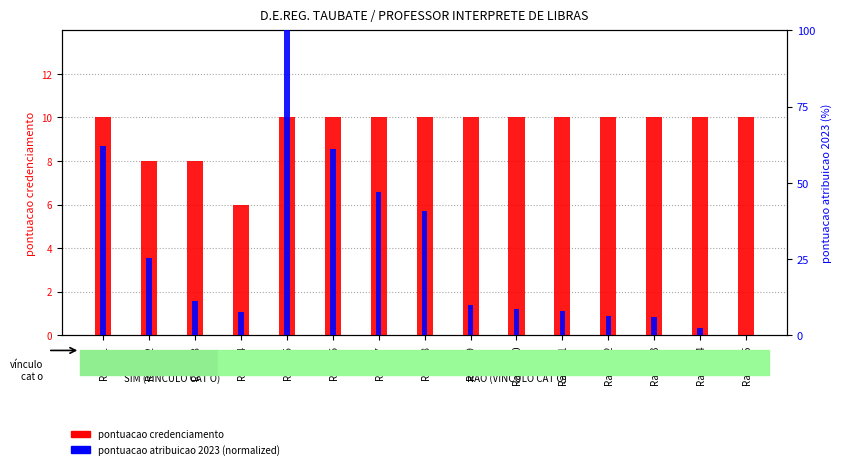

What is the spread (max minus min) of values at Rank_14?

7.7